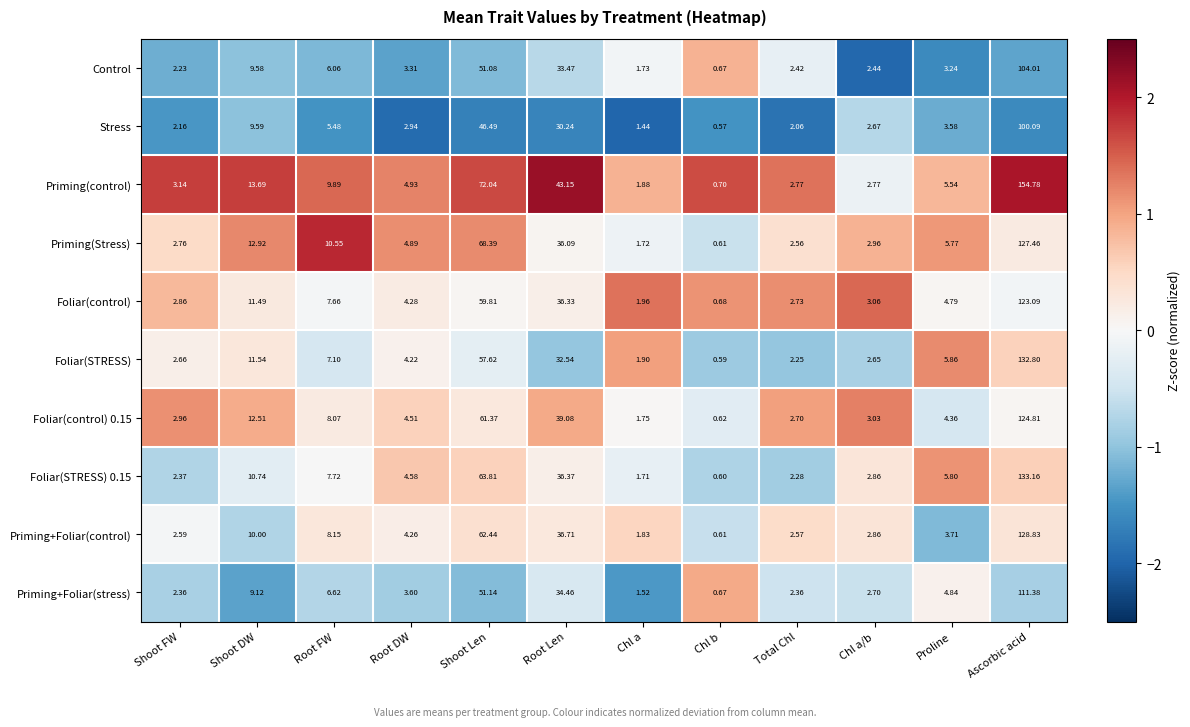

Between Shoot DW and Root DW, which series saw the biggest shift?

Priming(control)